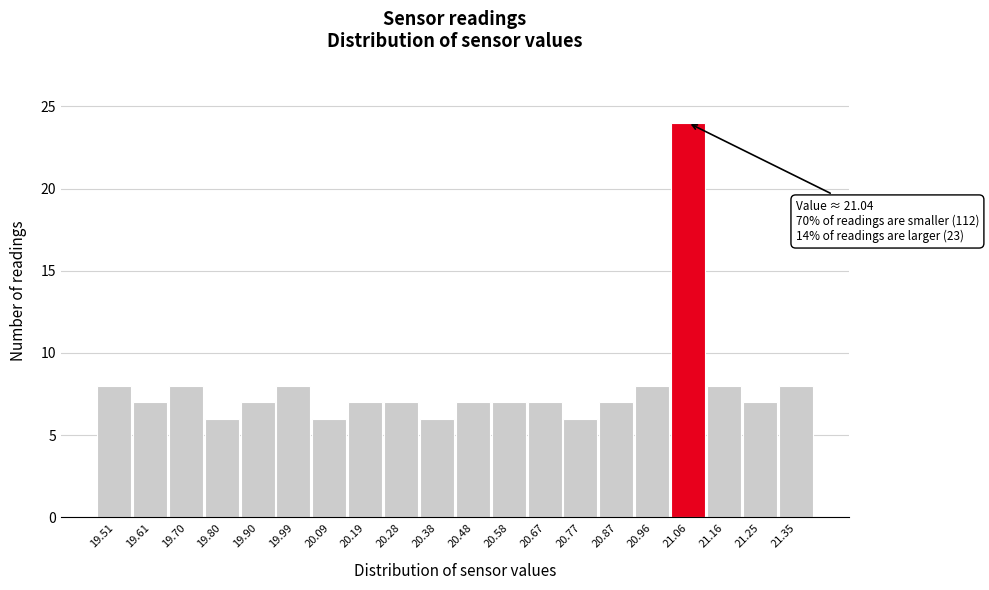

Which range on the x-axis has the tallest bar?

21.012 to 21.109